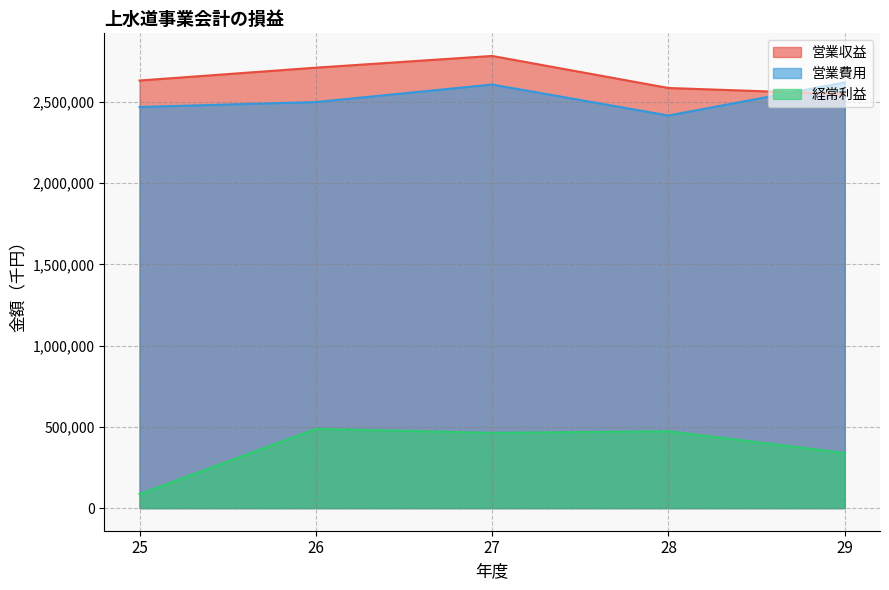

Where is the first local maximum for 営業費用?

27